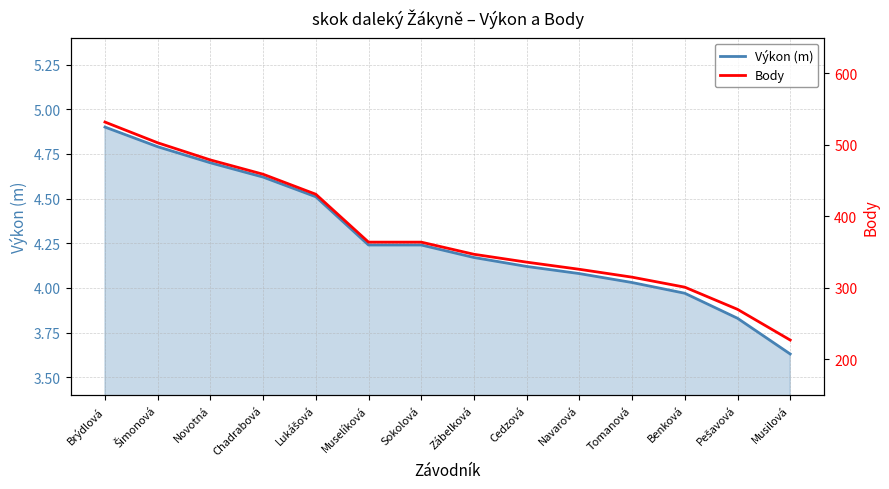

What is the difference between the Výkon (m) values at Musilová and Navarová?

0.5